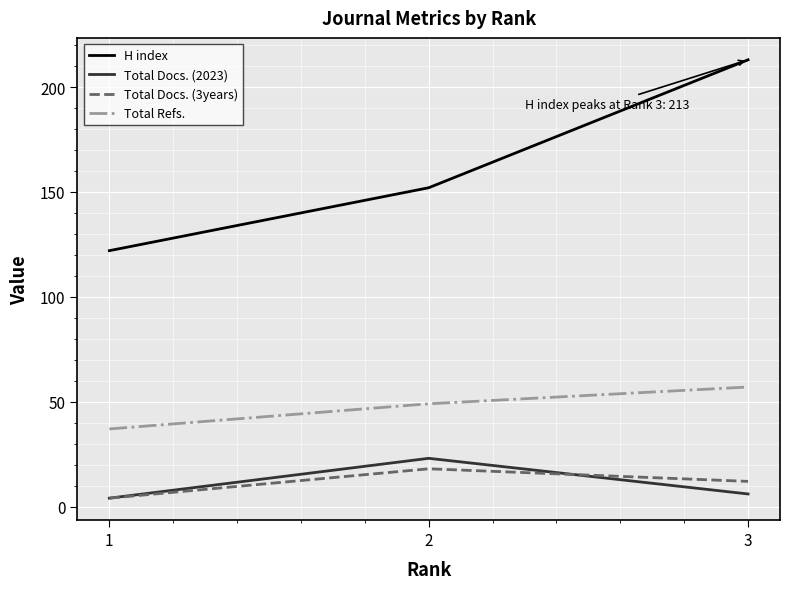

What is the minimum value for Total Refs.?

37